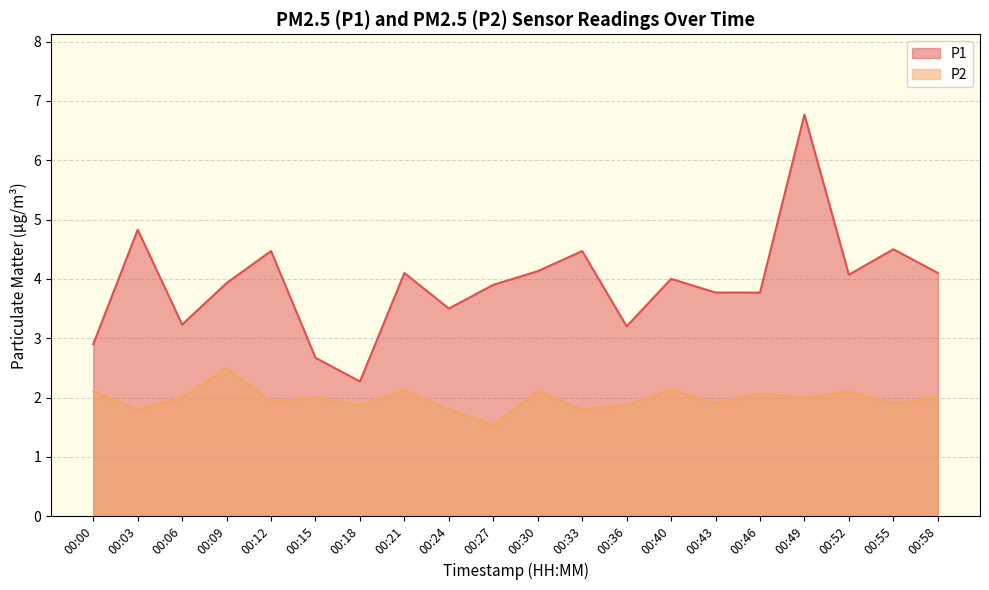

What is the value of the P2 point at the 12th from the left?

1.8